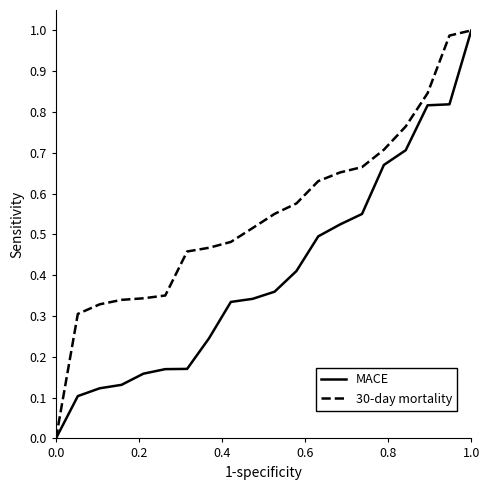

List the series in order of their overall mean, lowest first.

MACE, 30-day mortality